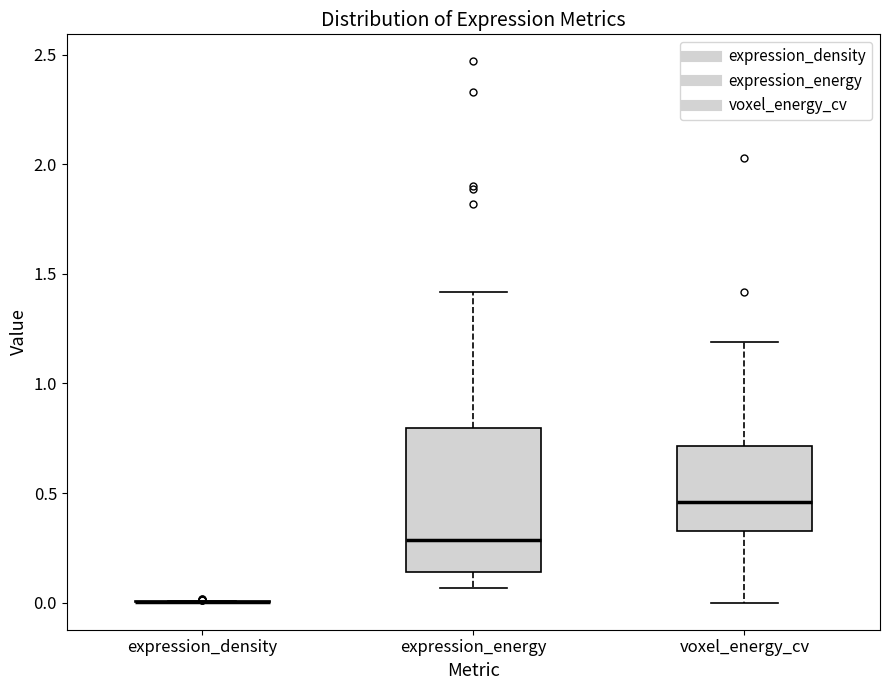

Which box is the tallest, from its lower edge to its upper edge?

expression_energy